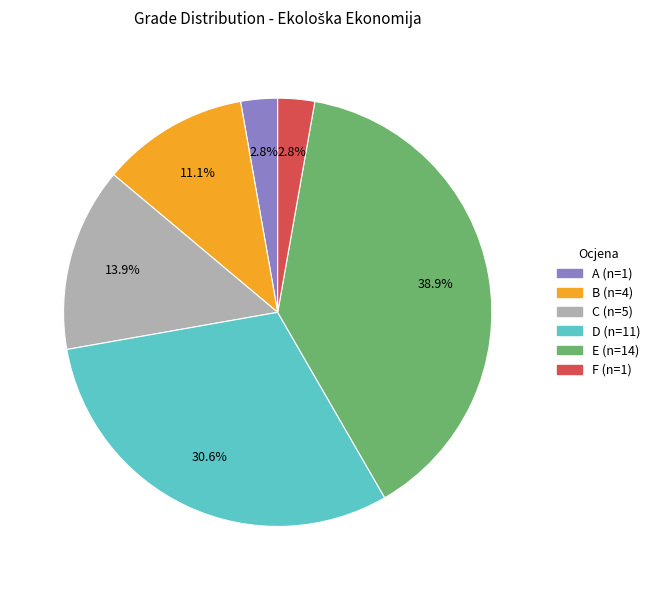

How many segments does this pie chart have?

6